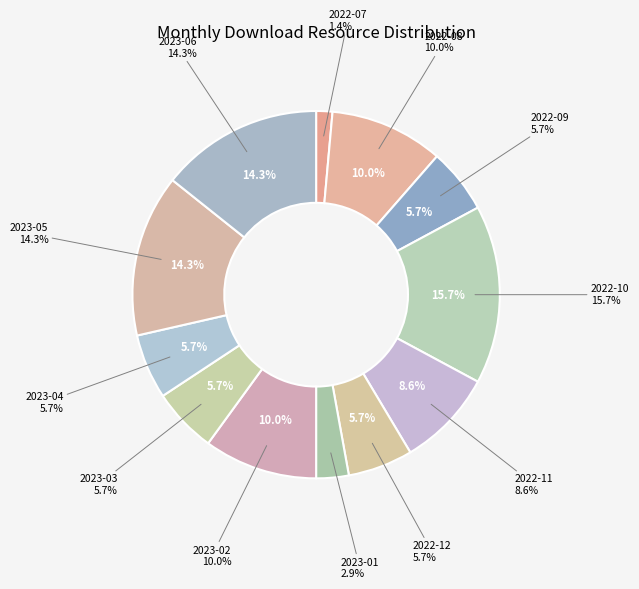

What portion of the pie excludes 2023-05?

85.7%